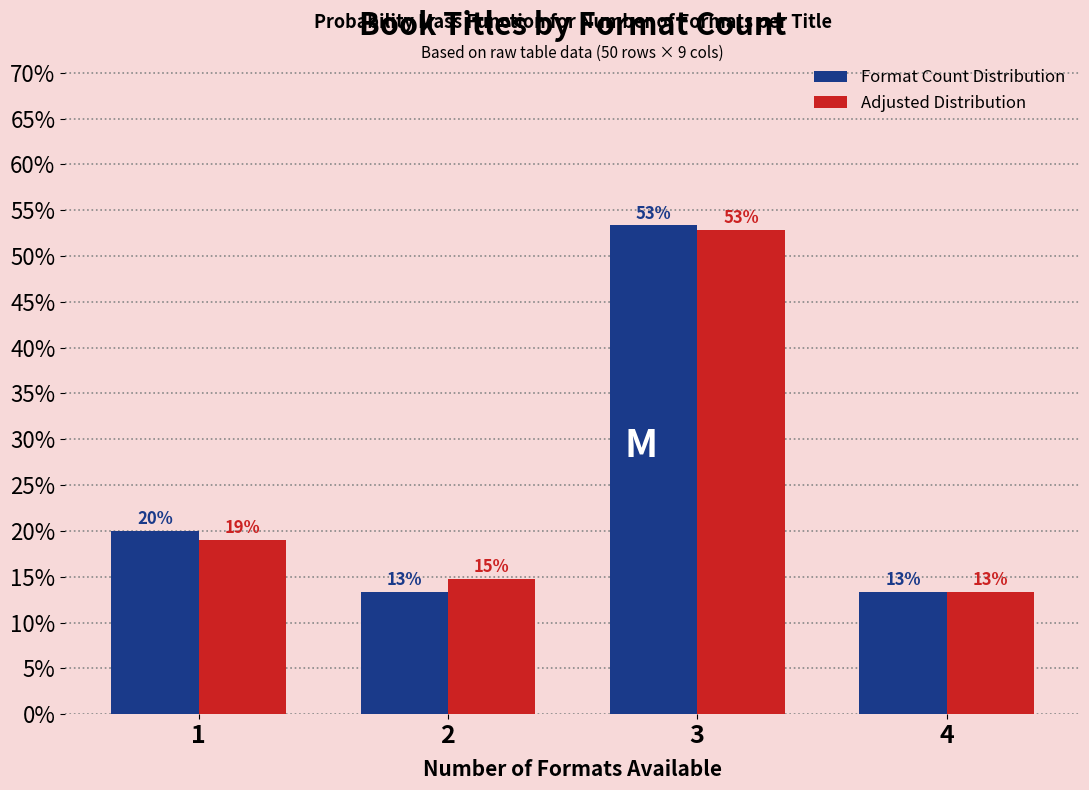

What is the approximate value of Format Count Distribution at 2?

13.3